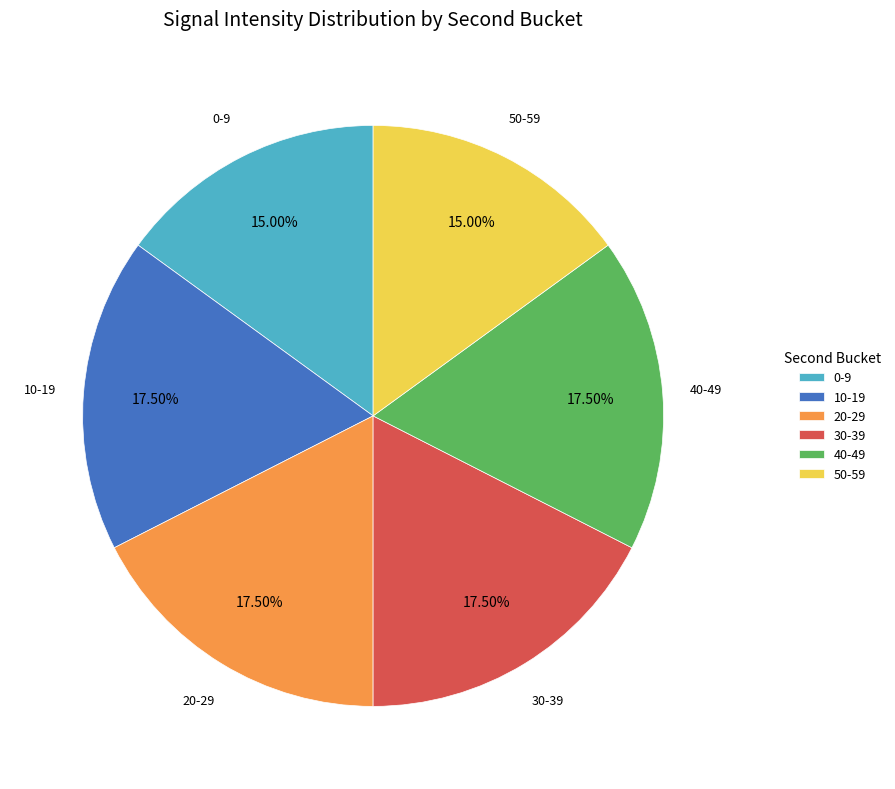

Count the number of slices in the pie.

6